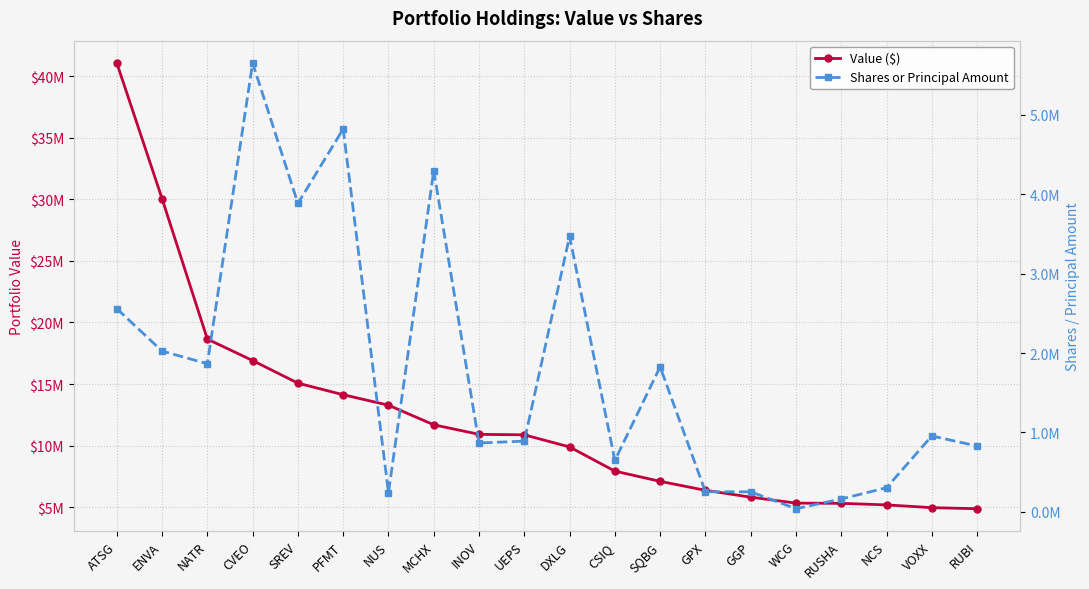

Is it true that Value ($) equals 17156599 at ENVA?

False